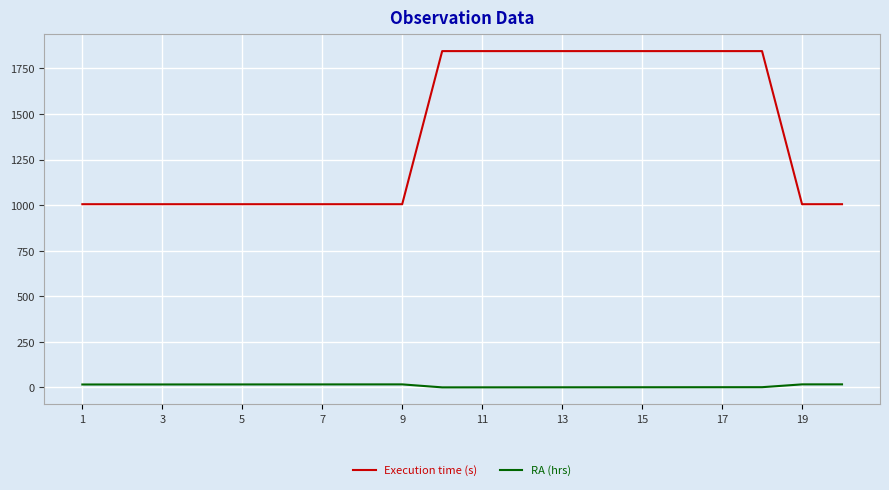

What are all the series names shown in the legend?

Execution time (s), RA (hrs)